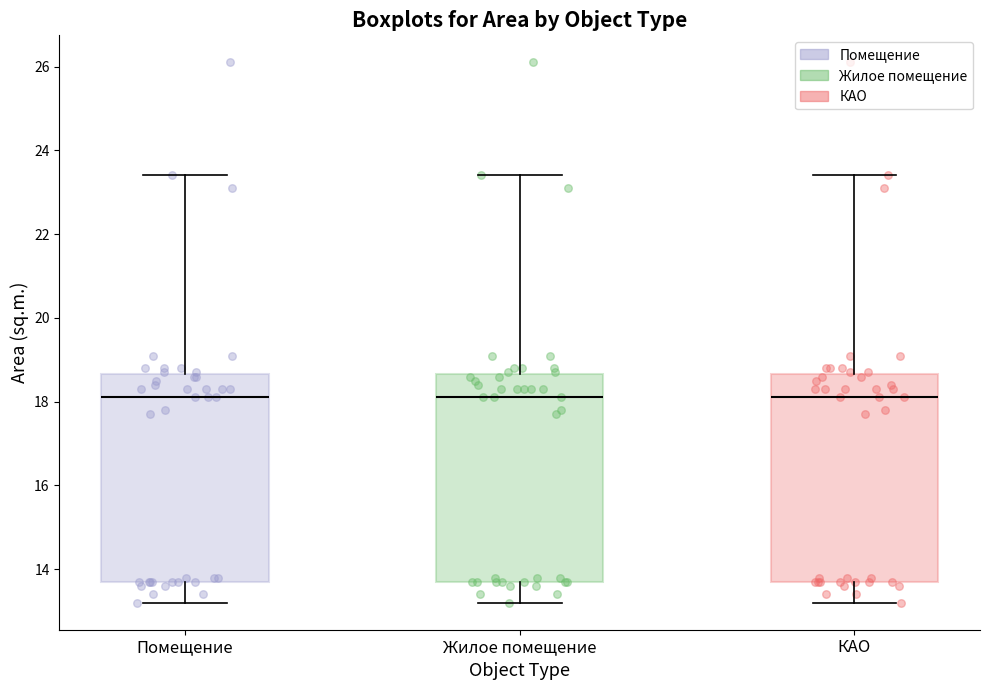

Reading left to right, transcribe this box plot: for each box, give where its median line is, the range the box spans, and where its two whiskers end, as read against the y-axis. The values are not printed on the chart, so give them approximately, as read against the axis.

Помещение: median 18.2, box 13.8 to 18.6, whiskers 13.2 to 23.4
Жилое помещение: median 18.2, box 13.8 to 18.6, whiskers 13.2 to 23.4
КАО: median 18.2, box 13.8 to 18.6, whiskers 13.2 to 23.4